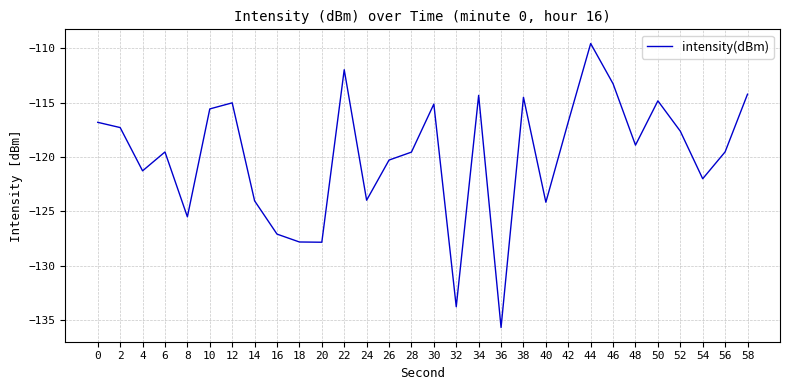

What is the change in value from 16 to 48?

+8.2